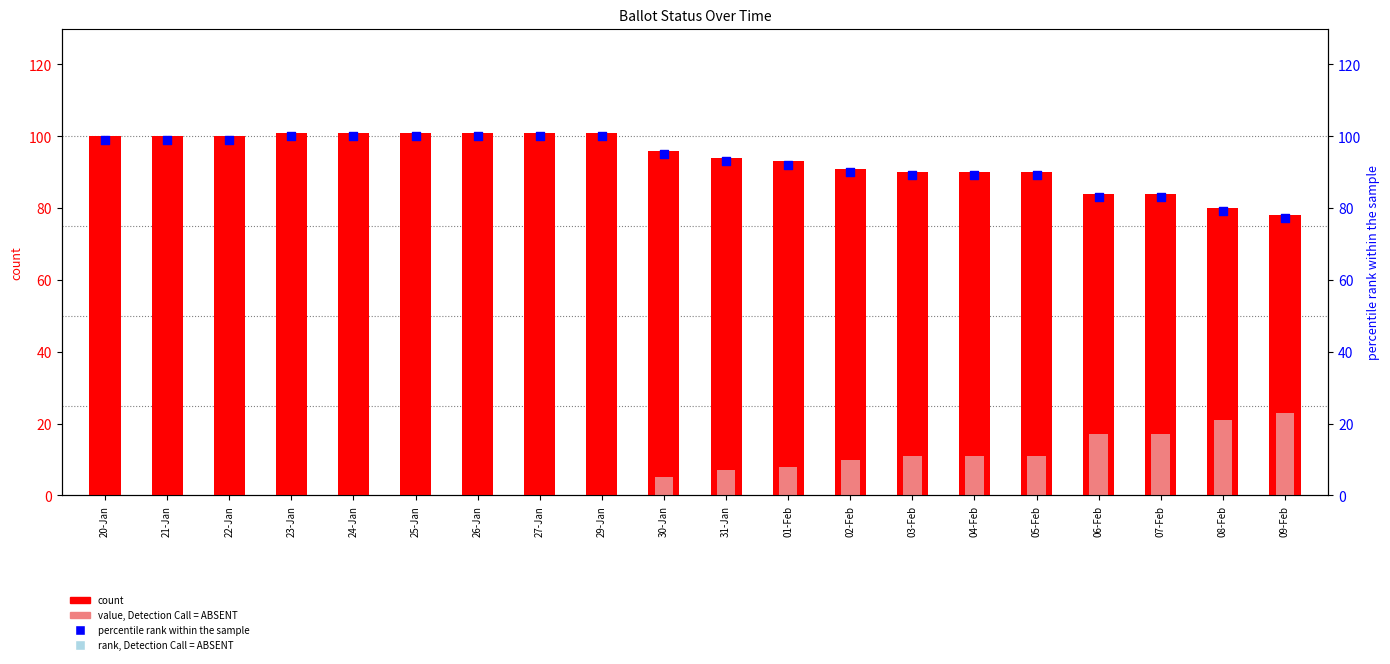

Is the value of percentile rank within the sample at 29-Jan greater than the value of ISSUED at 06-Feb?

Yes